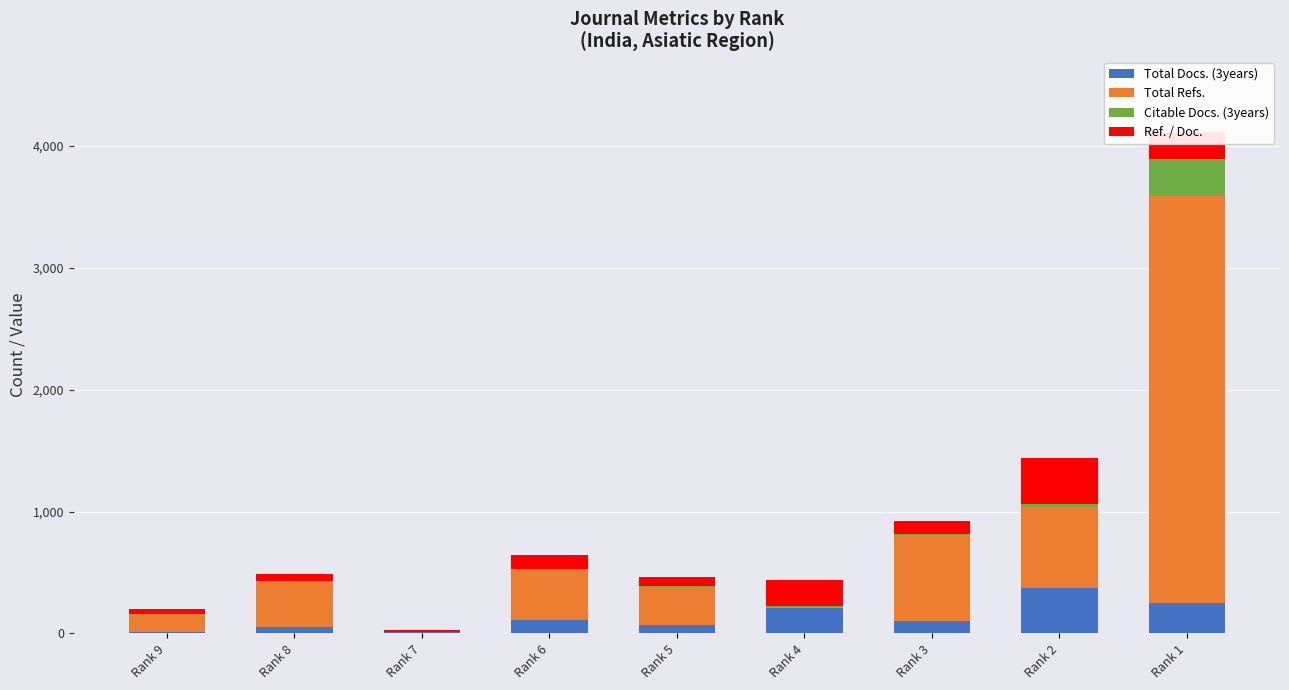

Which category has the highest value in the Total Docs. (3years) series?

Rank 2